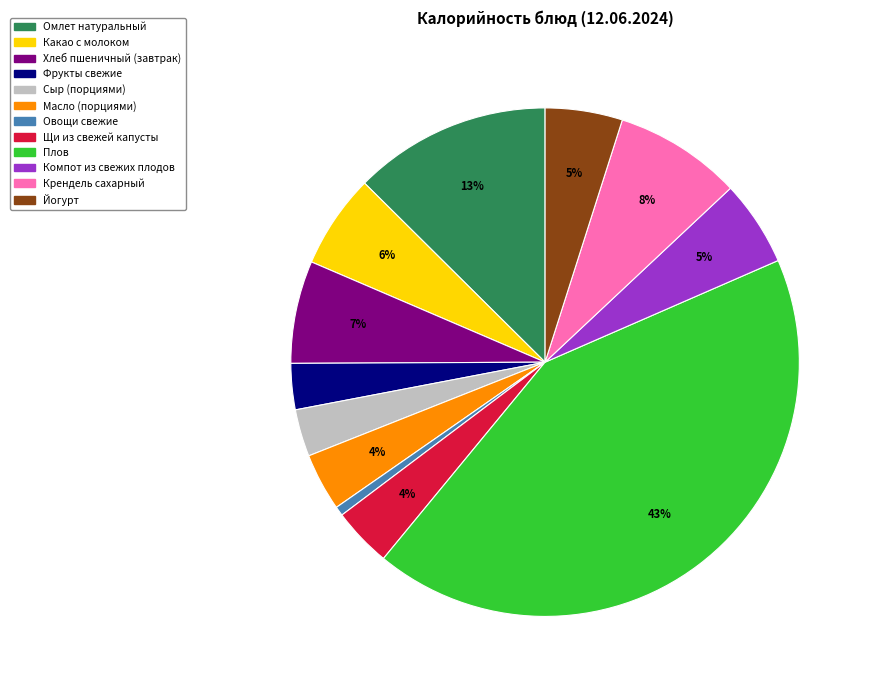

Approximately how many times larger is the value at Крендель сахарный compared to Йогурт?

1.6